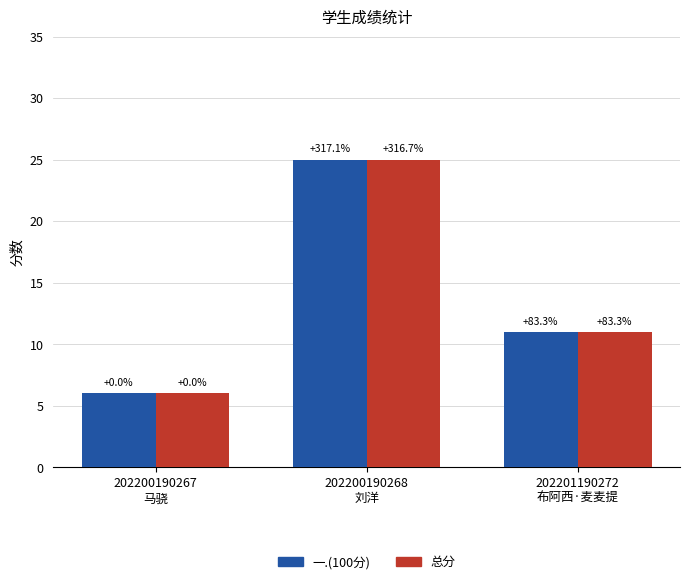

What are all the series names shown in the legend?

一.(100分), 总分